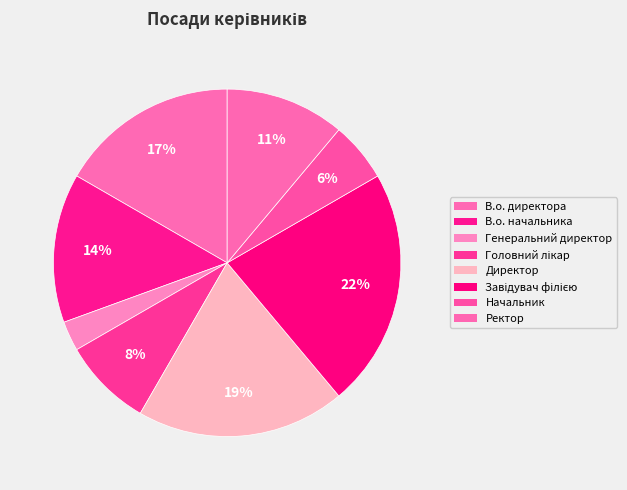

To the nearest percent, what is the combined percentage of Головний лікар and Завідувач філією?

31%